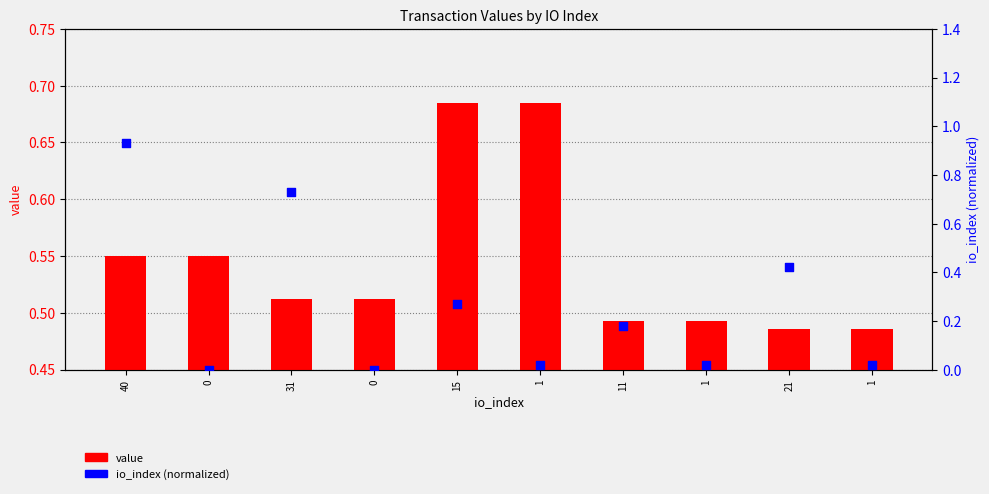

Which series has the widest spread of Y values?

io_index (normalized)